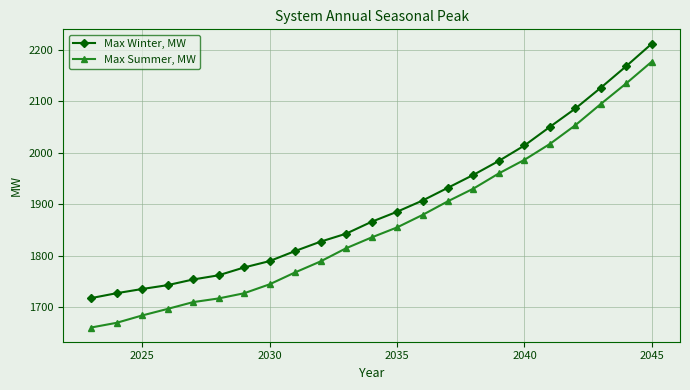

True or false: Max Summer, MW and Max Winter, MW intersect in this chart.

False